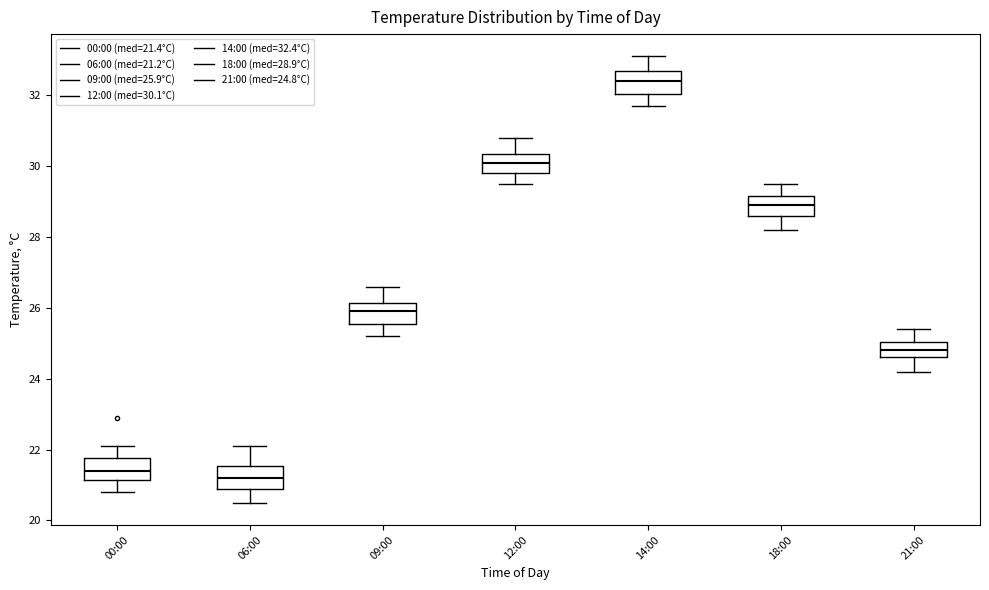

Where does the lower whisker of the box for 12:00 end on the y-axis? The values are not printed on the chart, so give them approximately, as read against the axis.

29.6